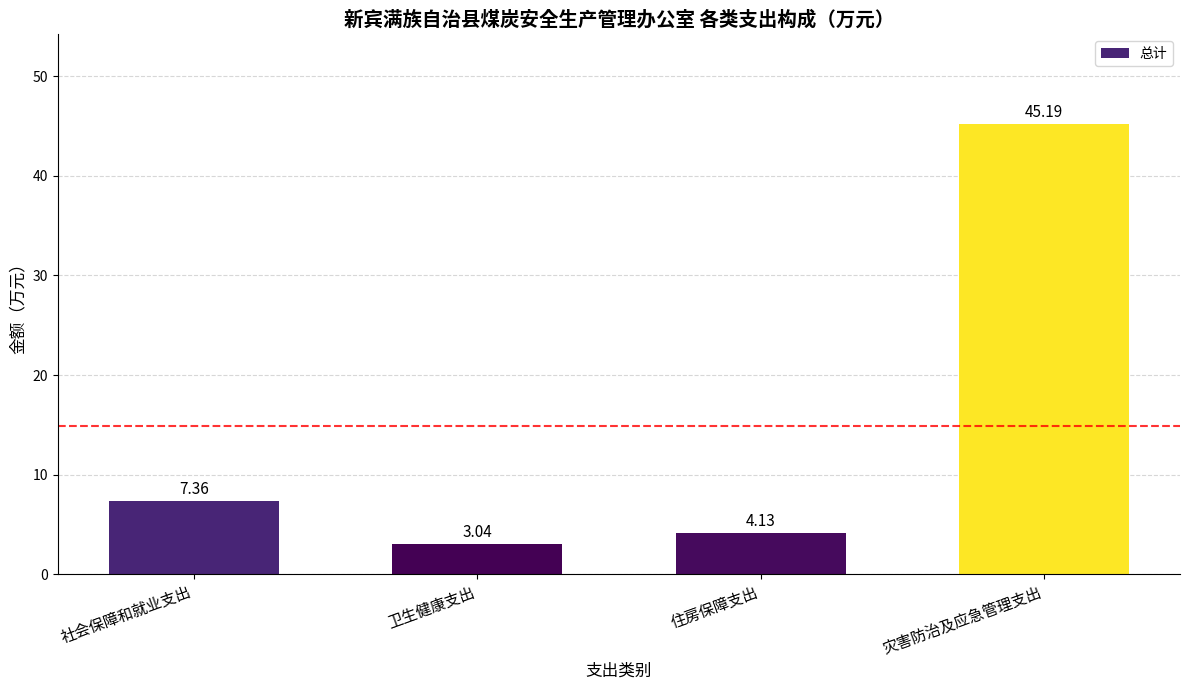

What is the maximum value shown in the chart?

45.2